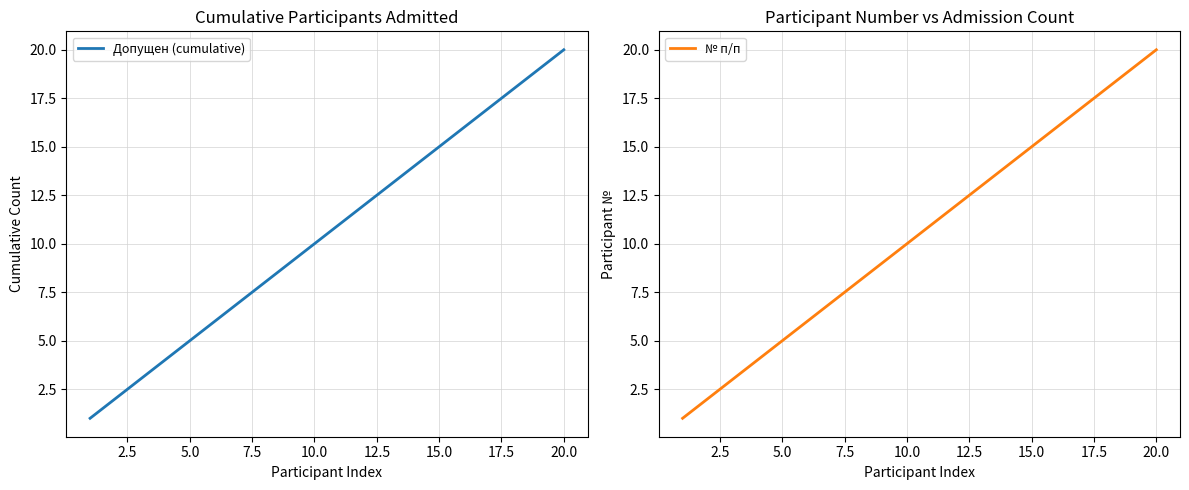

What is the lowest value of the Допущен (cumulative) series?

1